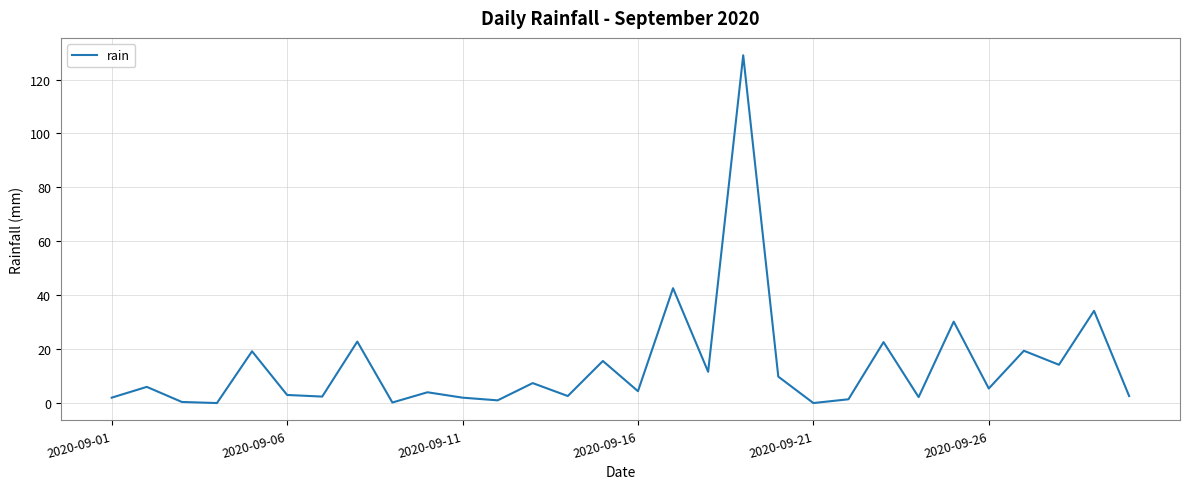

What is the greatest value displayed?

129.0